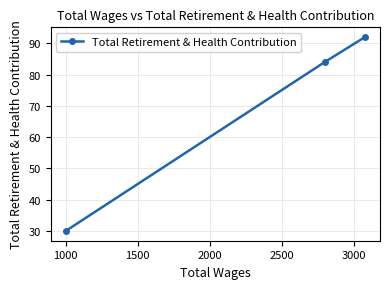

What is the value of the 3rd point from the left?

92